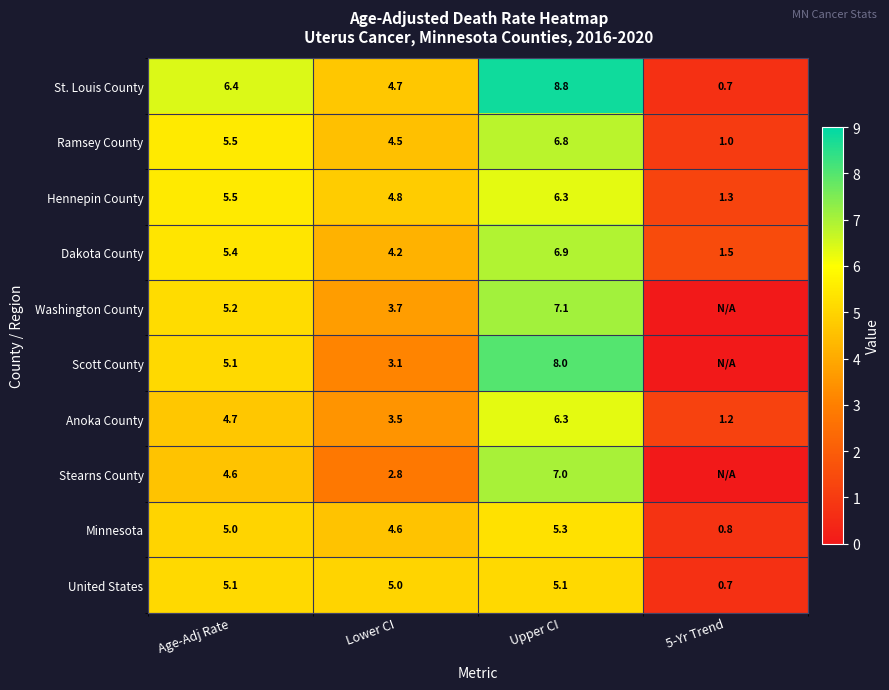

What is the maximum value shown in the chart?

8.8